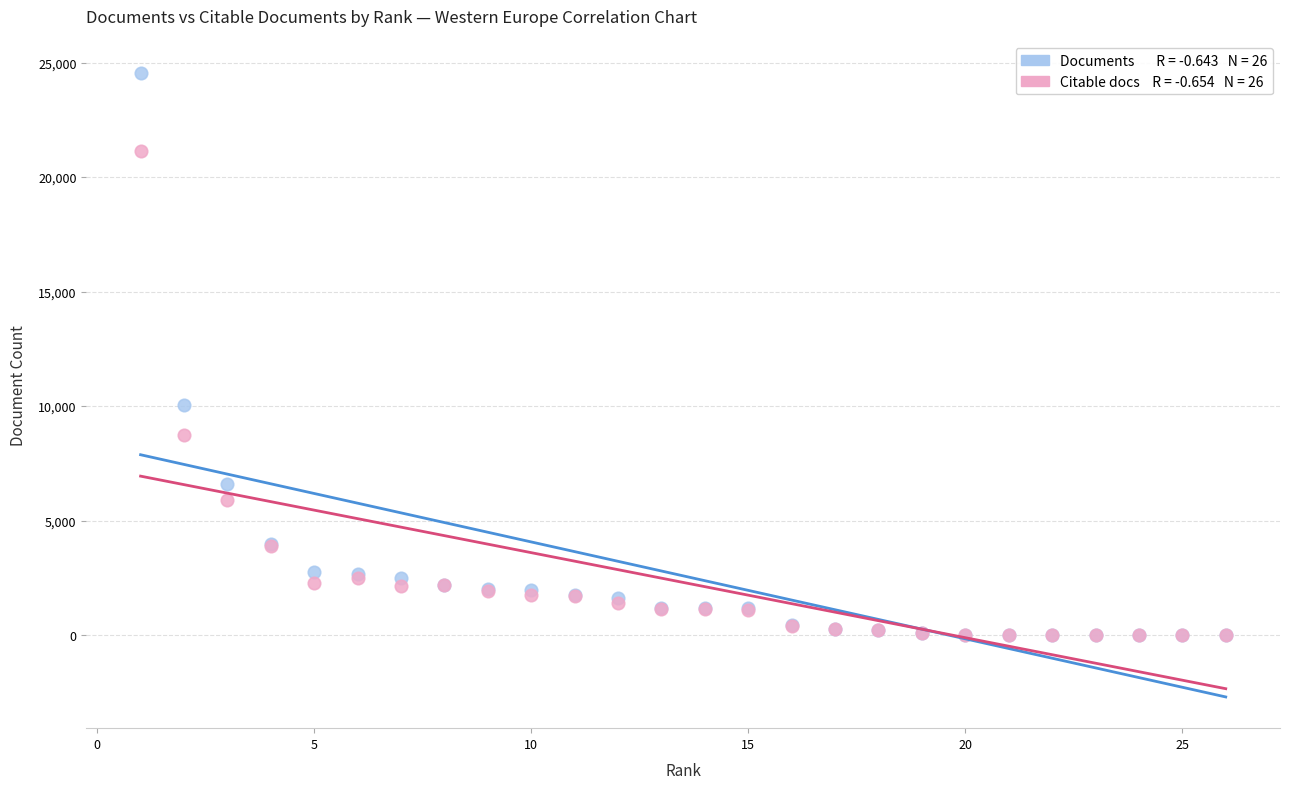

Across all series, what Y value is closest to 12280?

10066